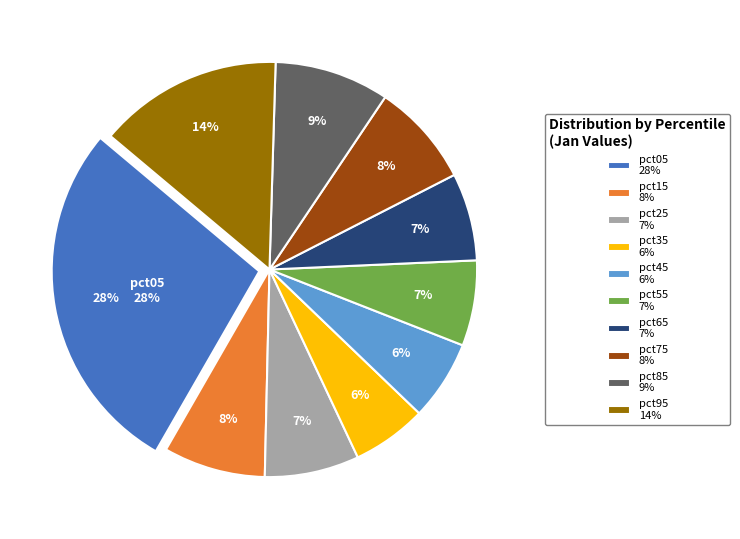

Which has a higher value, pct25 or pct75?

pct75